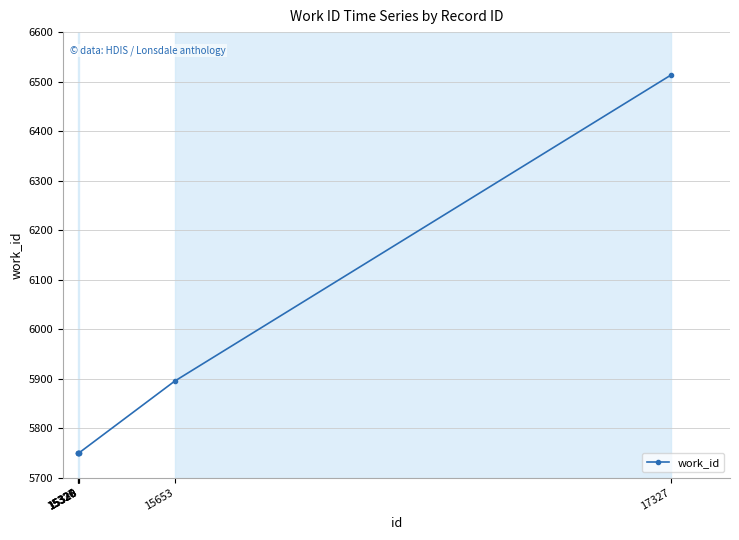

How many lines are shown in the chart?

1